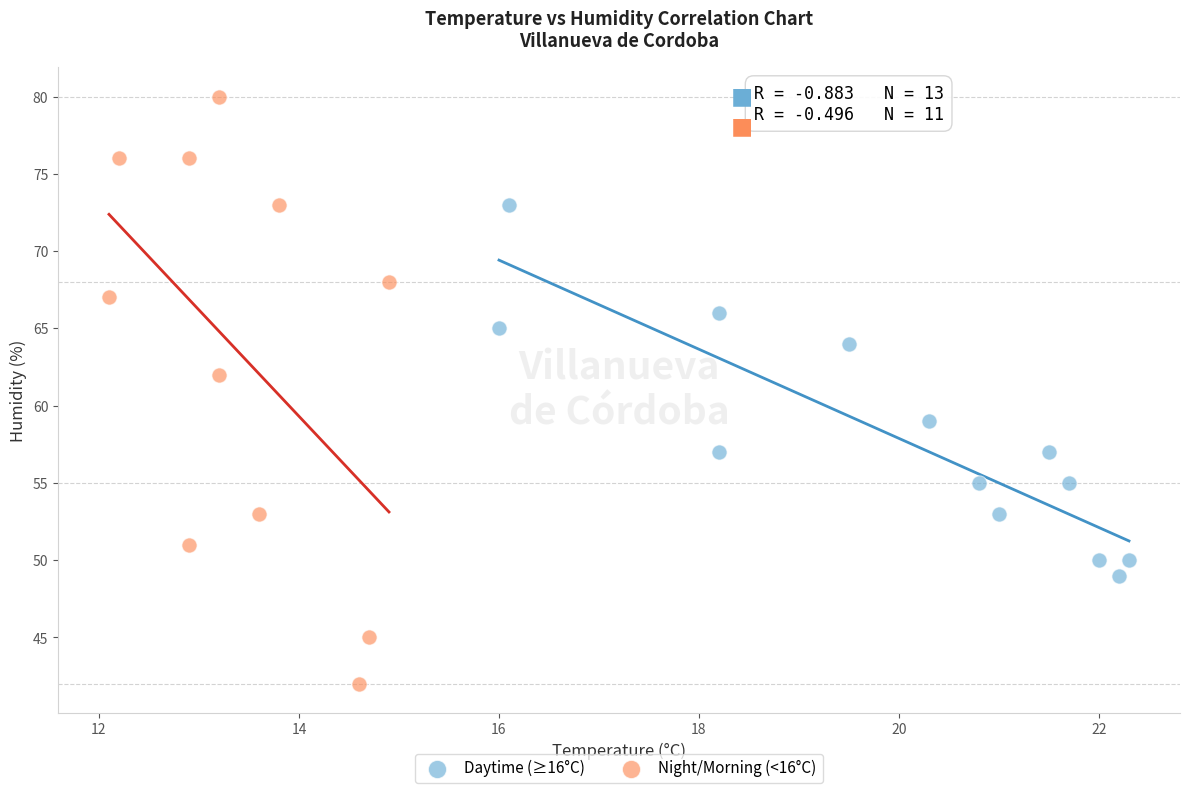

What are all the series names shown in the legend?

Daytime (≥16°C), Night/Morning (<16°C)